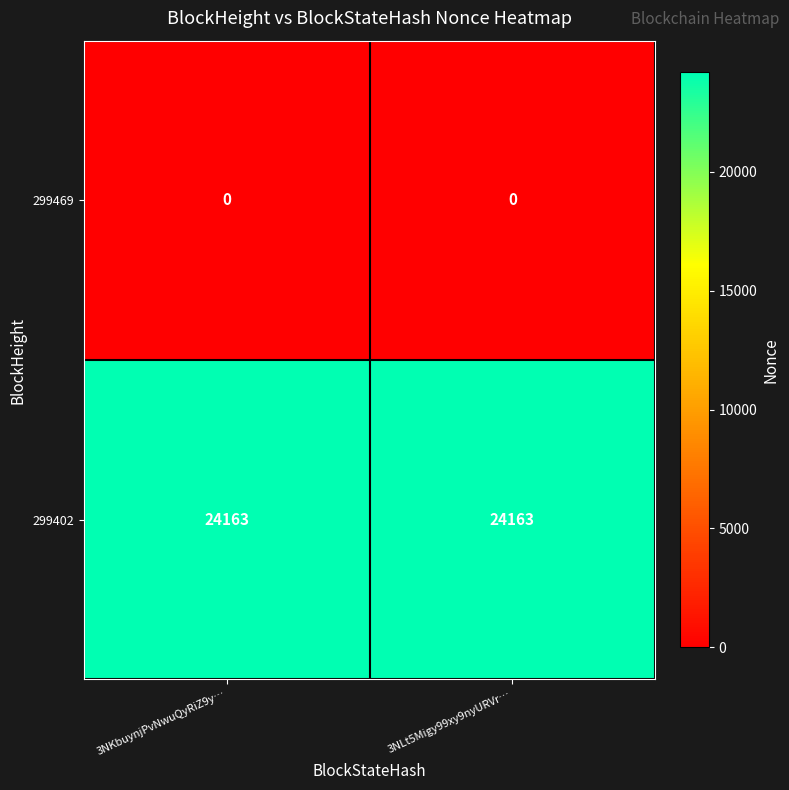

Read the 299402 value at 3NLt5Migy99xy9nyURVr….

24163